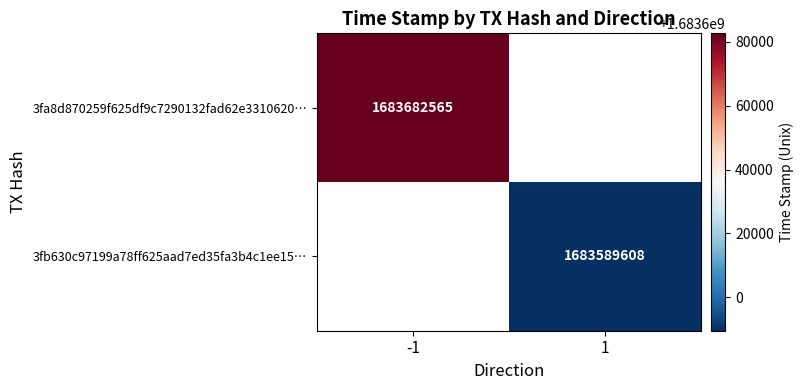

Is it true that 3fb630c97199a78ff625aad7ed35fa3b4c1ee15… equals 1683589608 at 1?

True